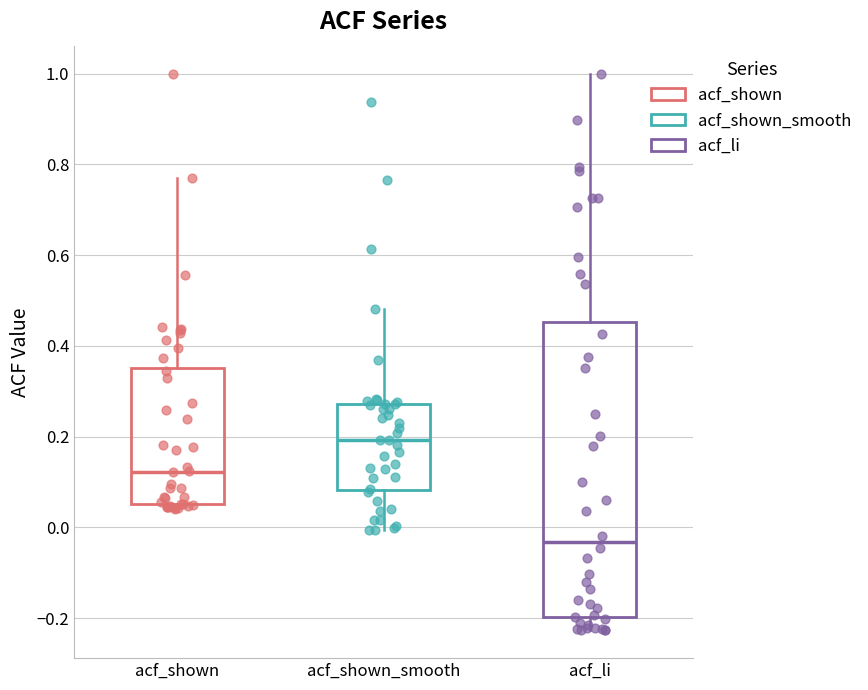

Reading left to right, transcribe this box plot: for each box, give where its median line is, the range the box spans, and where its two whiskers end, as read against the y-axis. The values are not printed on the chart, so give them approximately, as read against the axis.

acf_shown: median 0.12, box 0.06 to 0.36, whiskers 0.04 to 0.76
acf_shown_smooth: median 0.20, box 0.08 to 0.28, whiskers 0.00 to 0.48
acf_li: median -0.04, box -0.20 to 0.46, whiskers -0.22 to 1.00